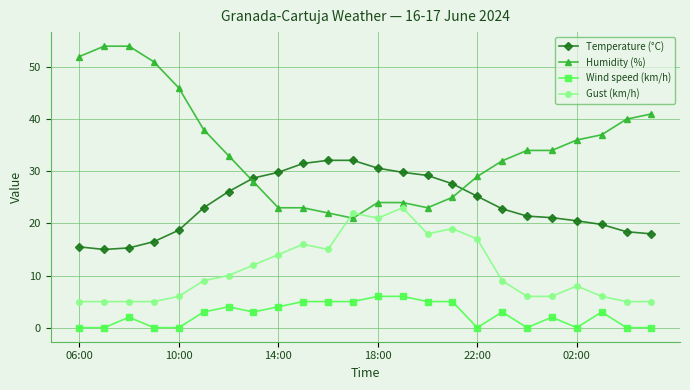

What is the value of the Humidity (%) point at the 22nd from the left?

37.0